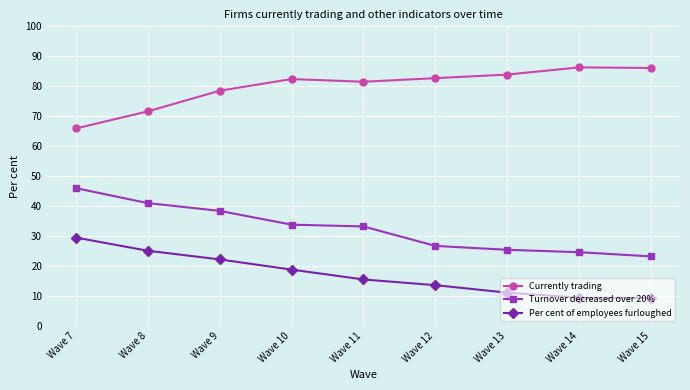

What are all the series names shown in the legend?

Currently trading, Turnover decreased over 20%, Per cent of employees furloughed